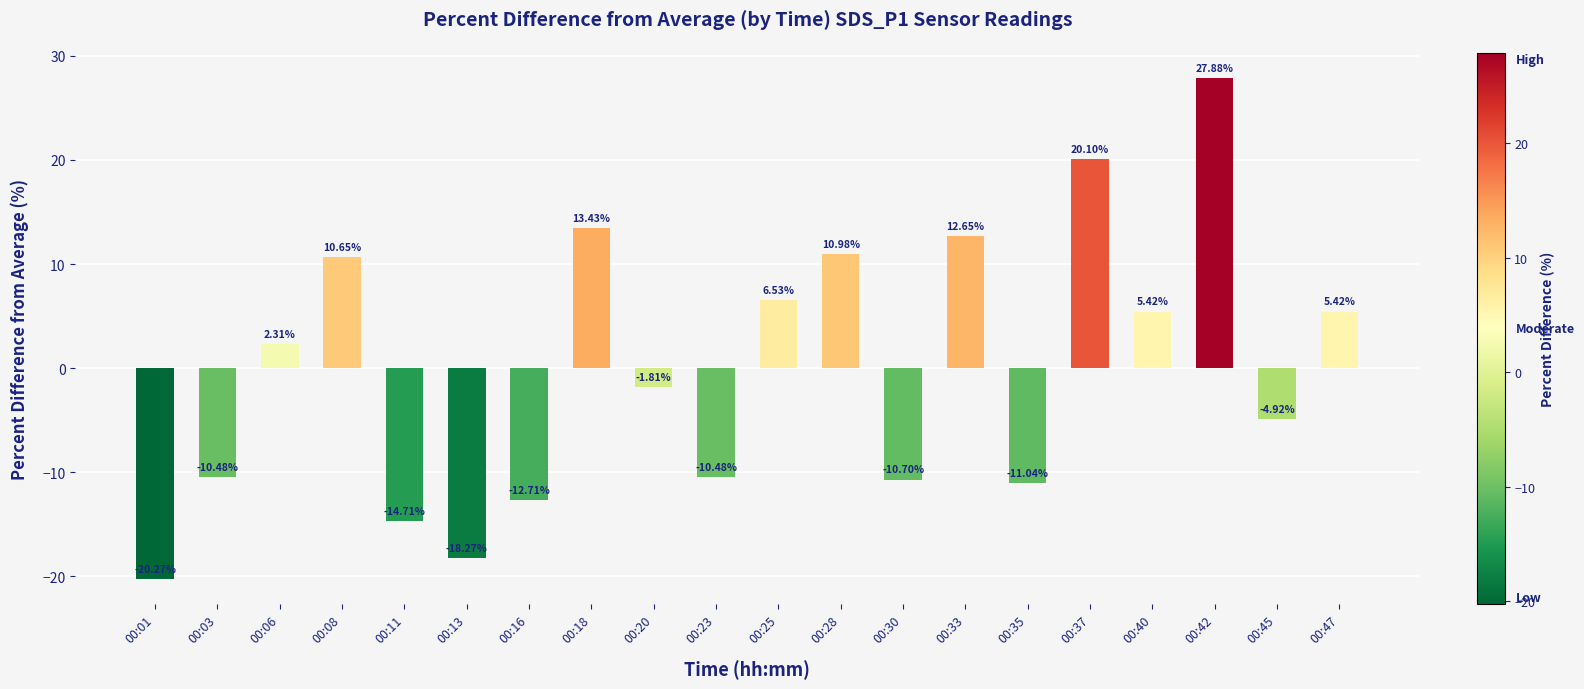

Approximately how many times larger is the value at 00:40 compared to 00:25?

0.8